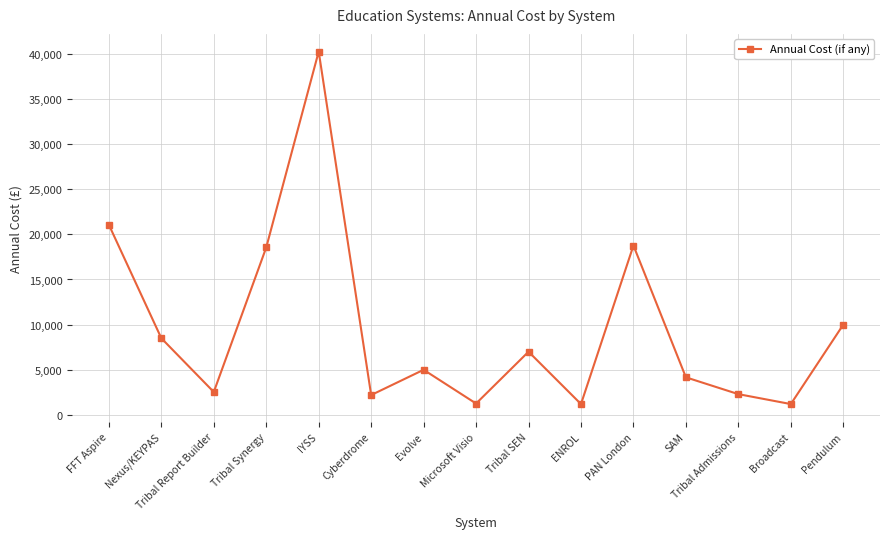

Where is the first local minimum?

Tribal Report Builder